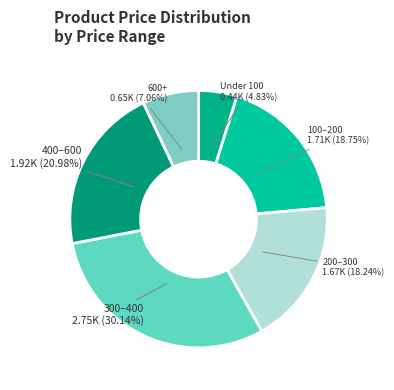

Does any single category account for the majority?

No